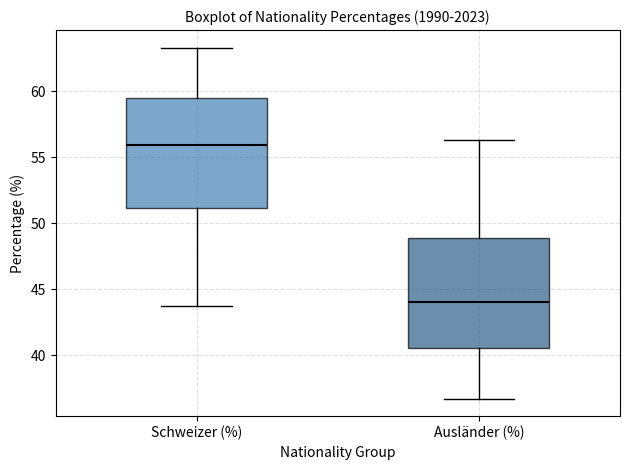

Reading left to right, transcribe this box plot: for each box, give where its median line is, the range the box spans, and where its two whiskers end, as read against the y-axis. The values are not printed on the chart, so give them approximately, as read against the axis.

Schweizer (%): median 56.0, box 51.0 to 59.5, whiskers 43.5 to 63.5
Ausländer (%): median 44.0, box 40.5 to 49.0, whiskers 36.5 to 56.5